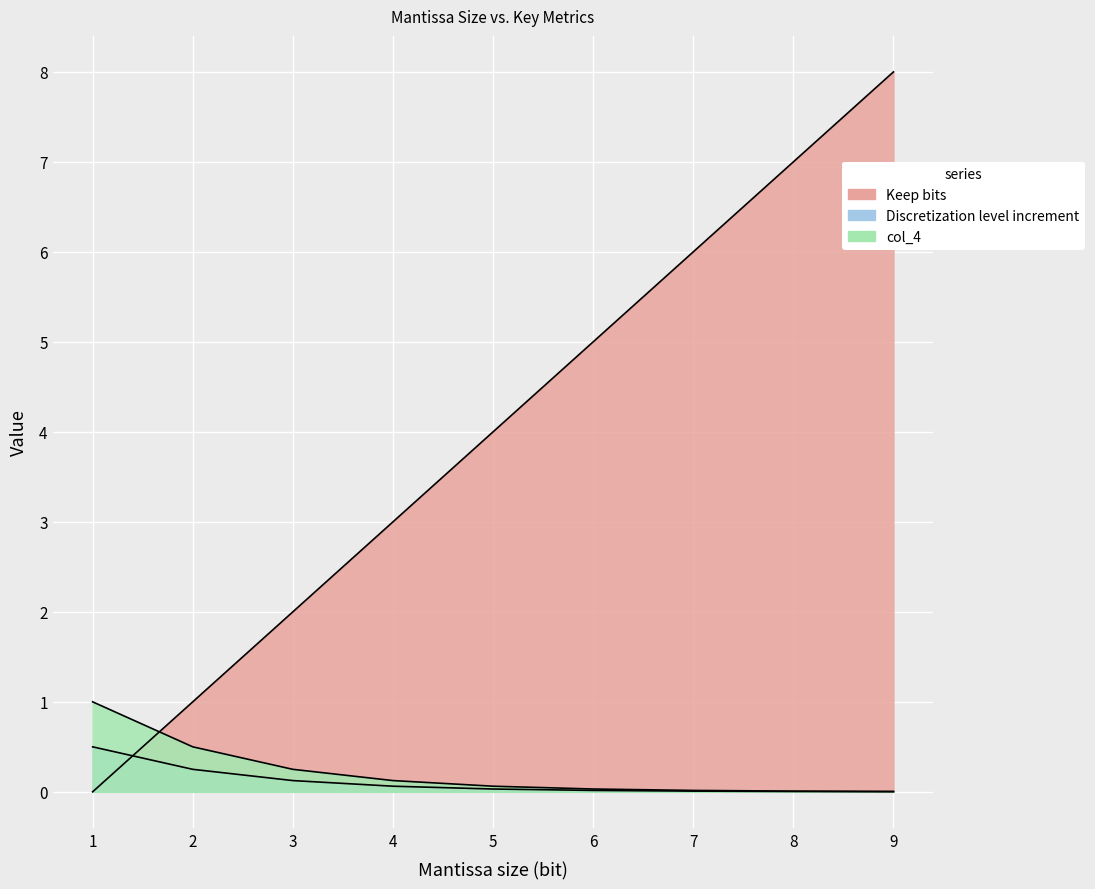

Which has a higher value, 1 or 8?

8